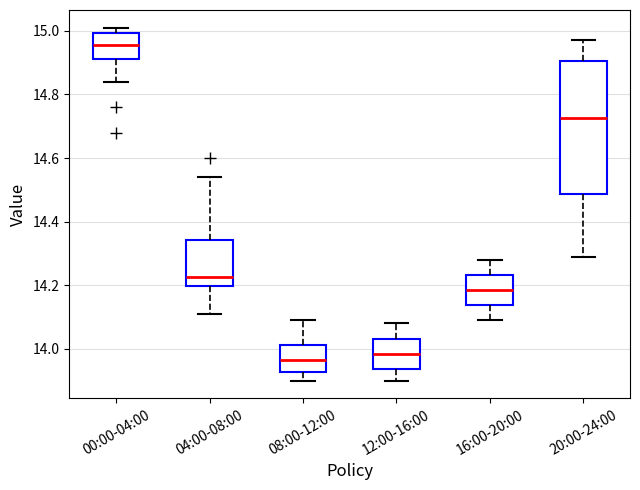

Reading left to right, transcribe this box plot: for each box, give where its median line is, the range the box spans, and where its two whiskers end, as read against the y-axis. The values are not printed on the chart, so give them approximately, as read against the axis.

00:00-04:00: median 14.96, box 14.92 to 15.00, whiskers 14.84 to 15.02
04:00-08:00: median 14.22, box 14.20 to 14.34, whiskers 14.12 to 14.54
08:00-12:00: median 13.96, box 13.92 to 14.02, whiskers 13.90 to 14.10
12:00-16:00: median 13.98, box 13.94 to 14.04, whiskers 13.90 to 14.08
16:00-20:00: median 14.18, box 14.14 to 14.24, whiskers 14.10 to 14.28
20:00-24:00: median 14.72, box 14.48 to 14.90, whiskers 14.30 to 14.98